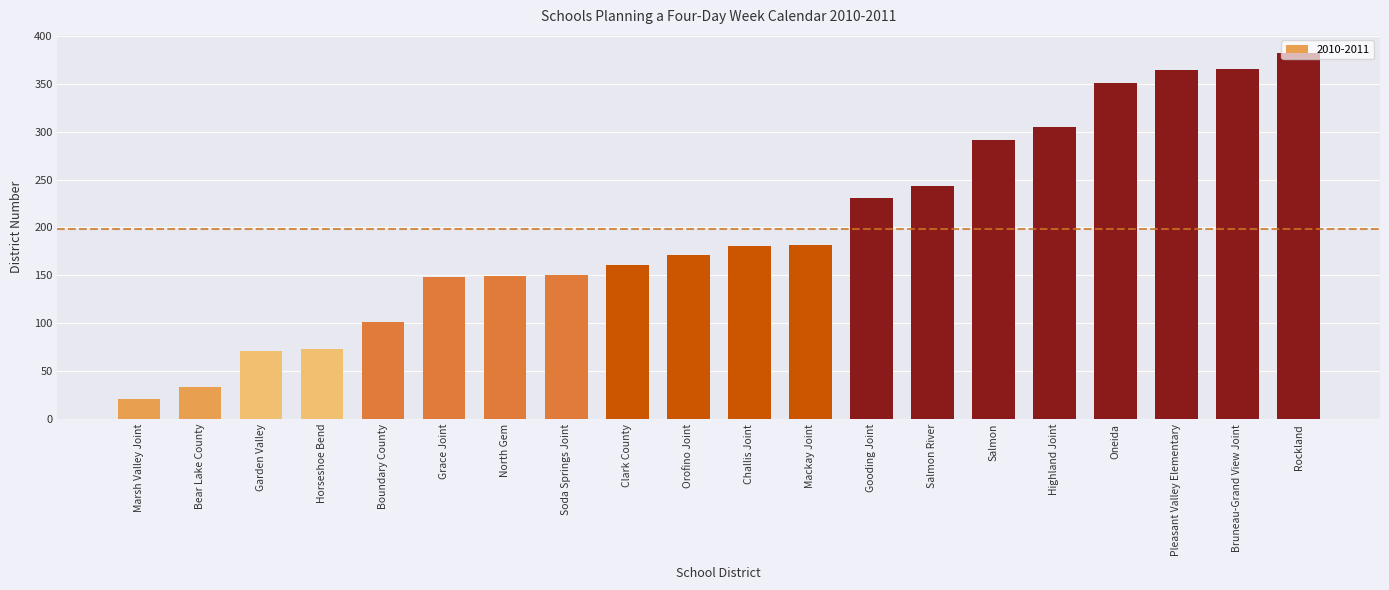

How many values are below 181?

10